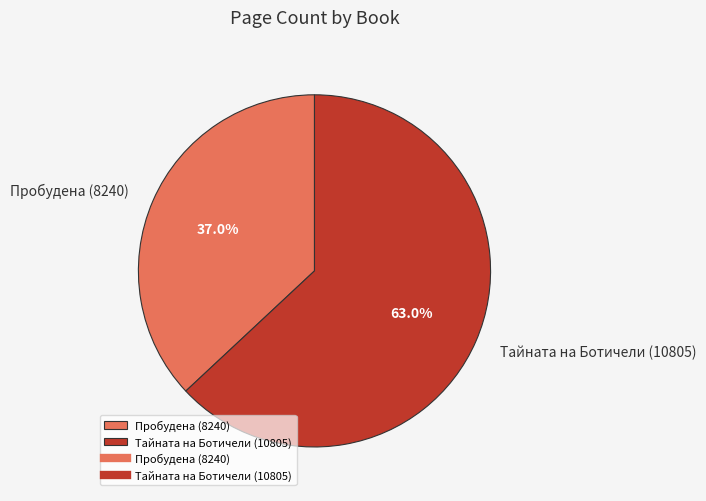

What portion of the pie excludes Пробудена (8240)?

63.0%